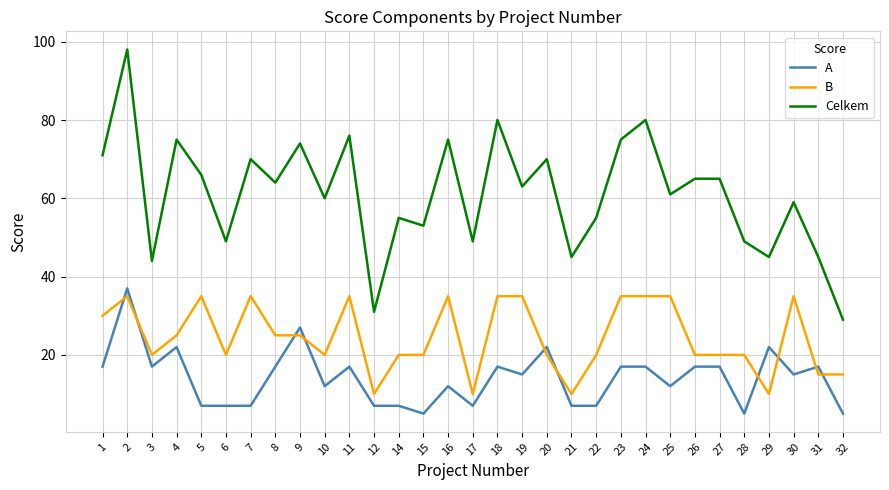

List the series in order of their overall mean, highest first.

Celkem, B, A